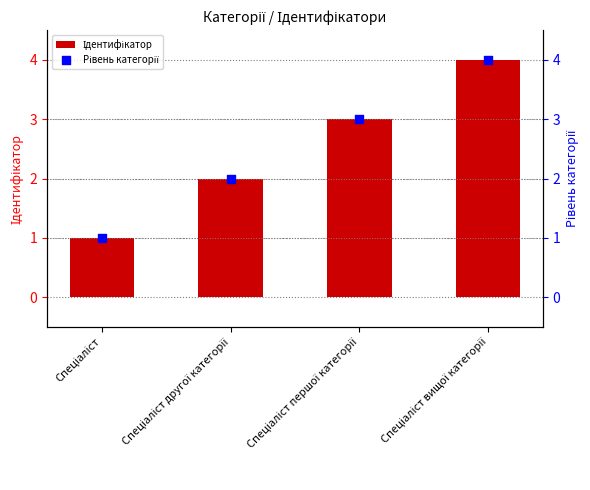

Which series has the largest total across all categories?

Ідентифікатор